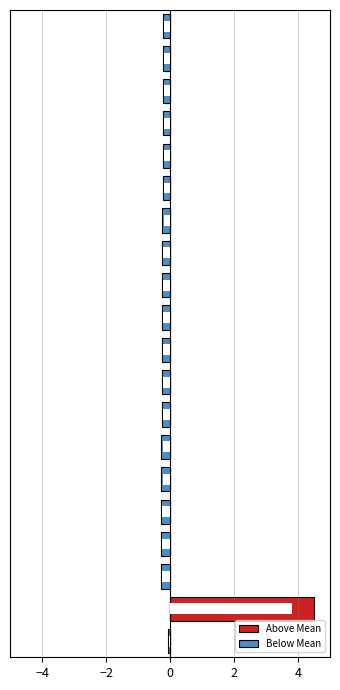

What is the minimum value shown in the chart?

-0.3